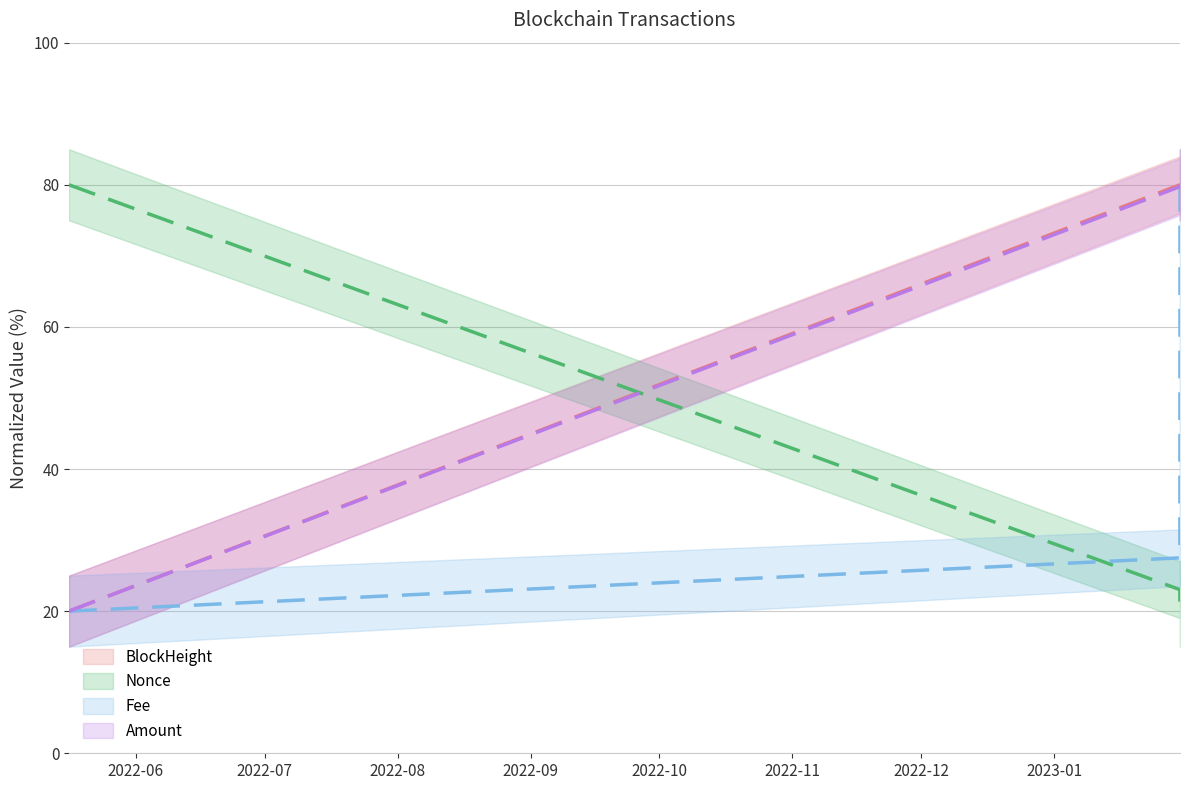

What are all the series names shown in the legend?

BlockHeight, Nonce, Fee, Amount